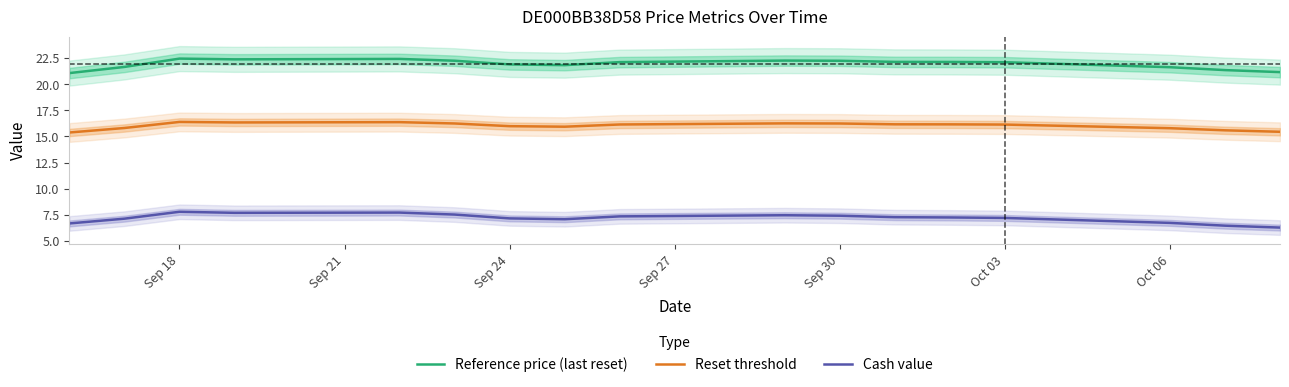

What is the value of the Reference price (last reset) point at the 16th from the left?

21.4